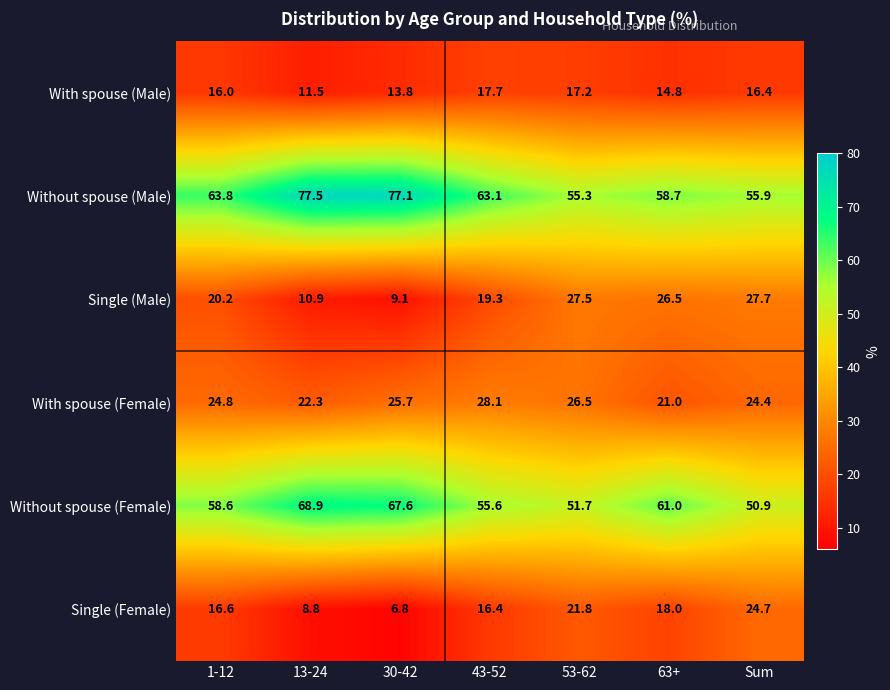

The Without spouse (Female) series shows 55.6 at 43-52. True or false?

True